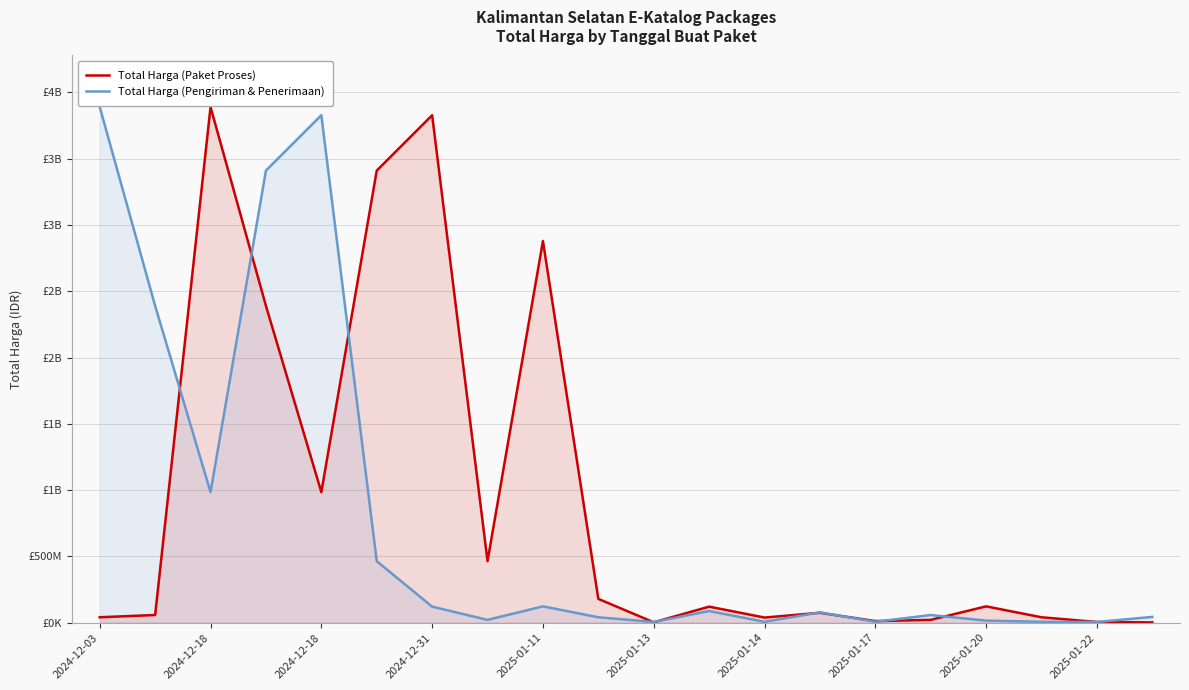

How many data points in Total Harga (Pengiriman & Penerimaan) are less than 78225000?

10